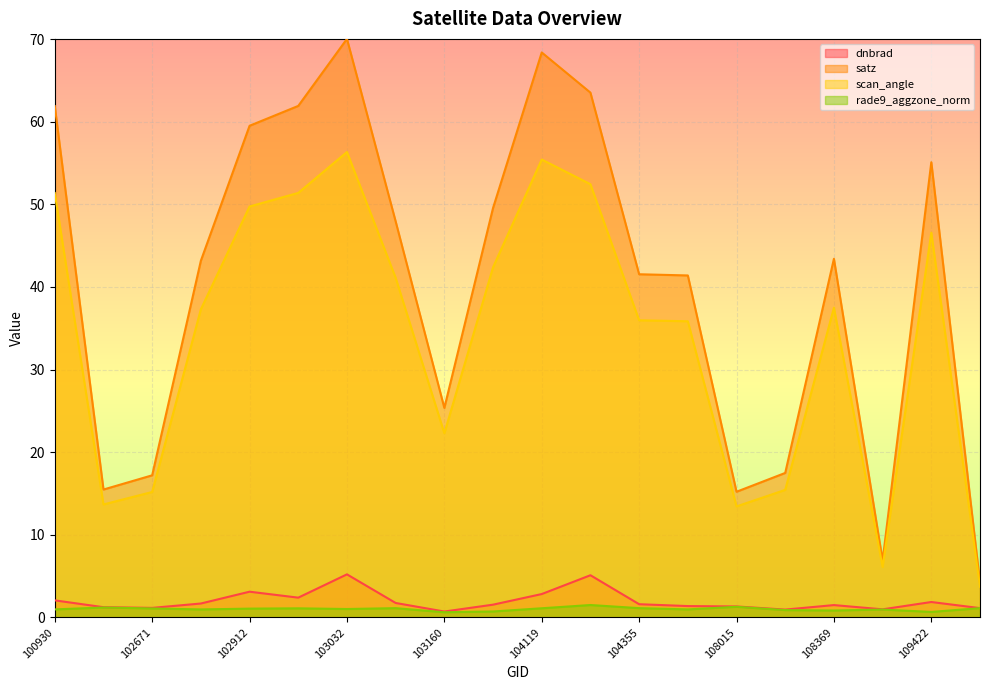

Which series has the largest total across all categories?

satz